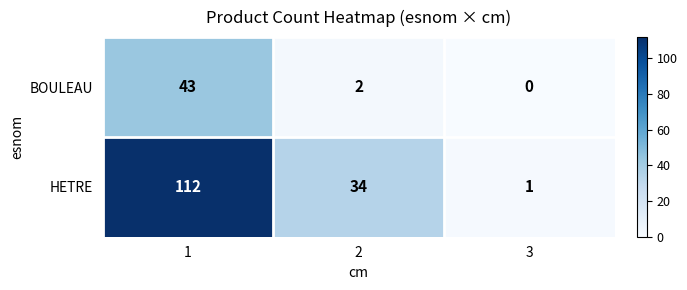

Which label corresponds to the smallest value in the chart?

3